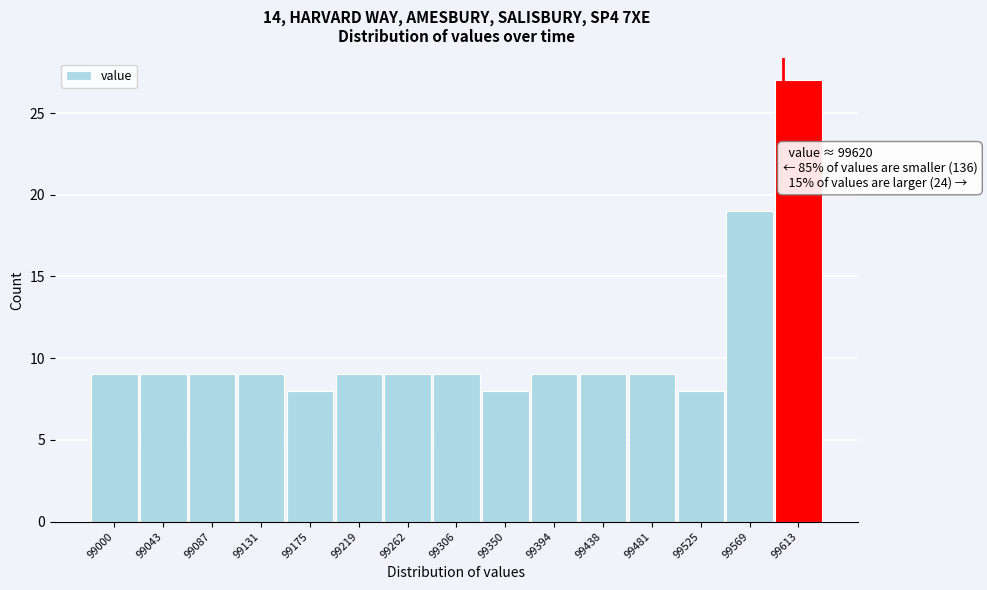

Reading left to right, transcribe all the data shown in this chart.

99000=9	99043=9	99087=9	99131=9	99175=8	99219=9	99262=9	99306=9	99350=8	99394=9	99438=9	99481=9	99525=8	99569=19	99613=27